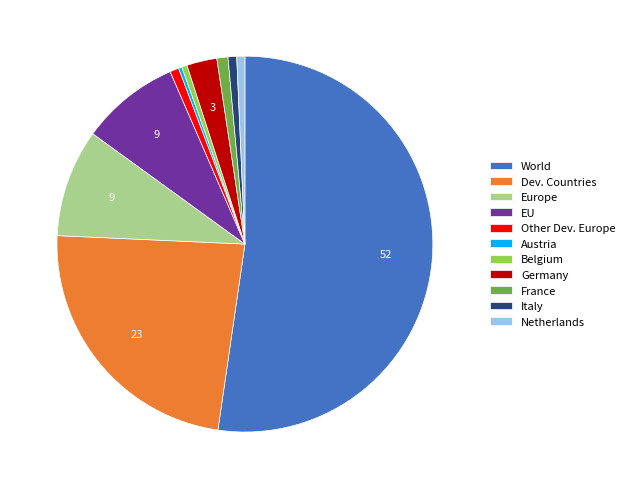

Does any single category account for the majority?

Yes